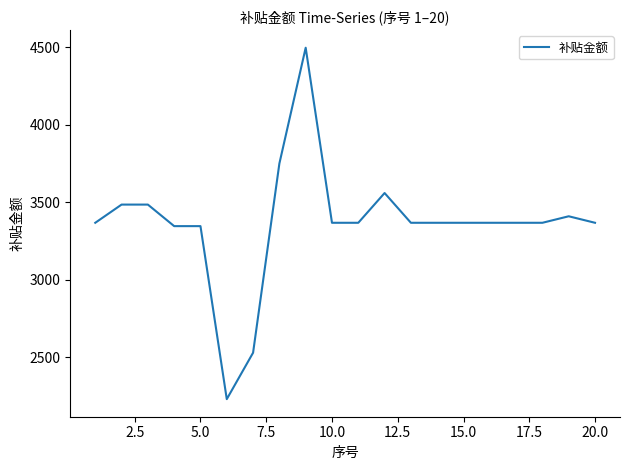

Count the number of categories in the chart.

20